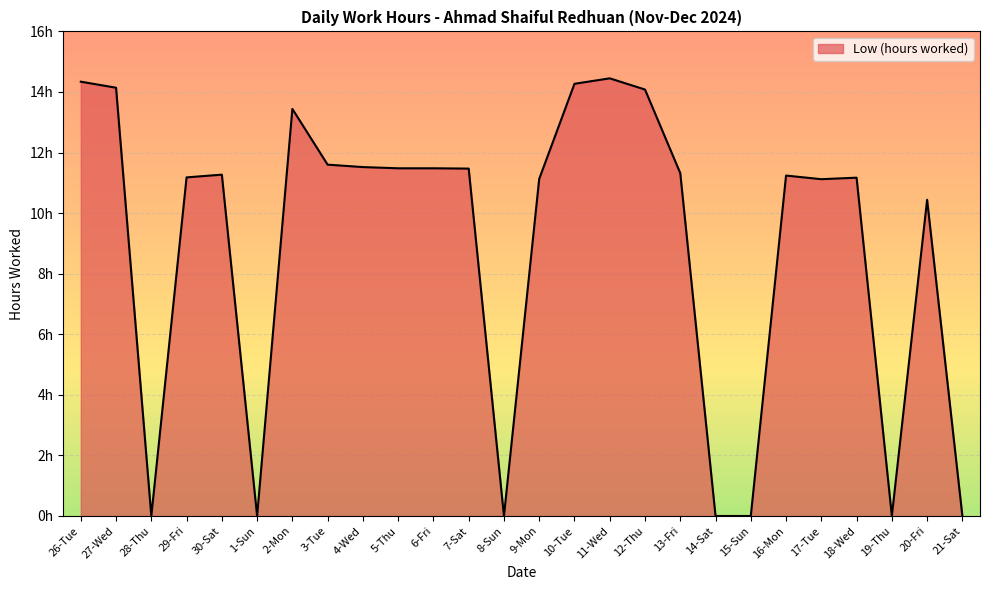

Does the chart have visible grid lines?

Yes